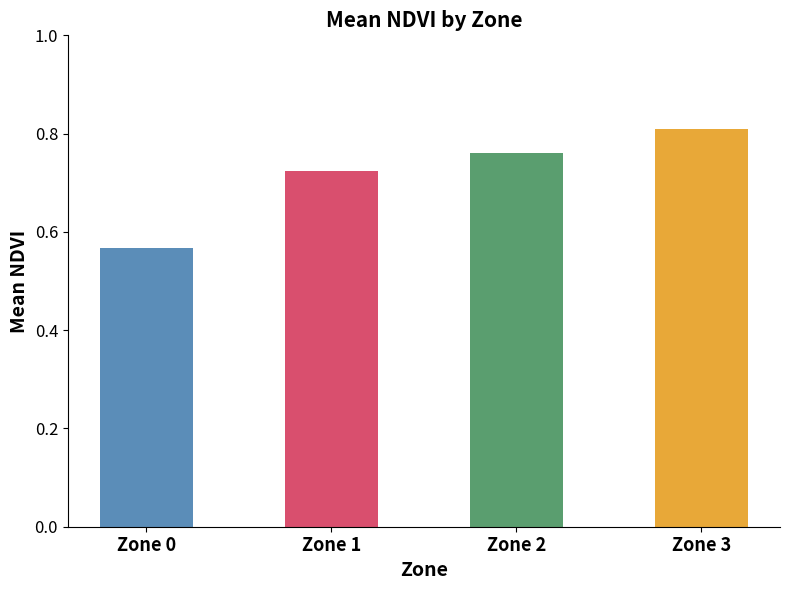

What is the difference between the values at Zone 0 and Zone 1?

0.2